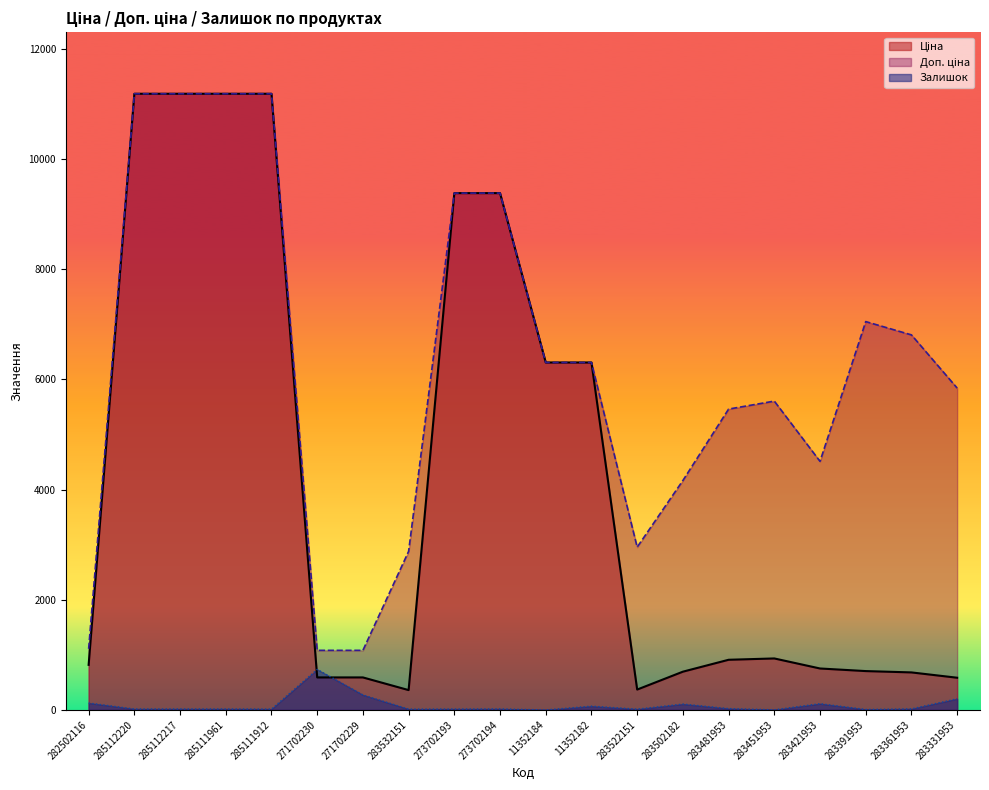

At which label does Доп. ціна reach its peak?

285112220